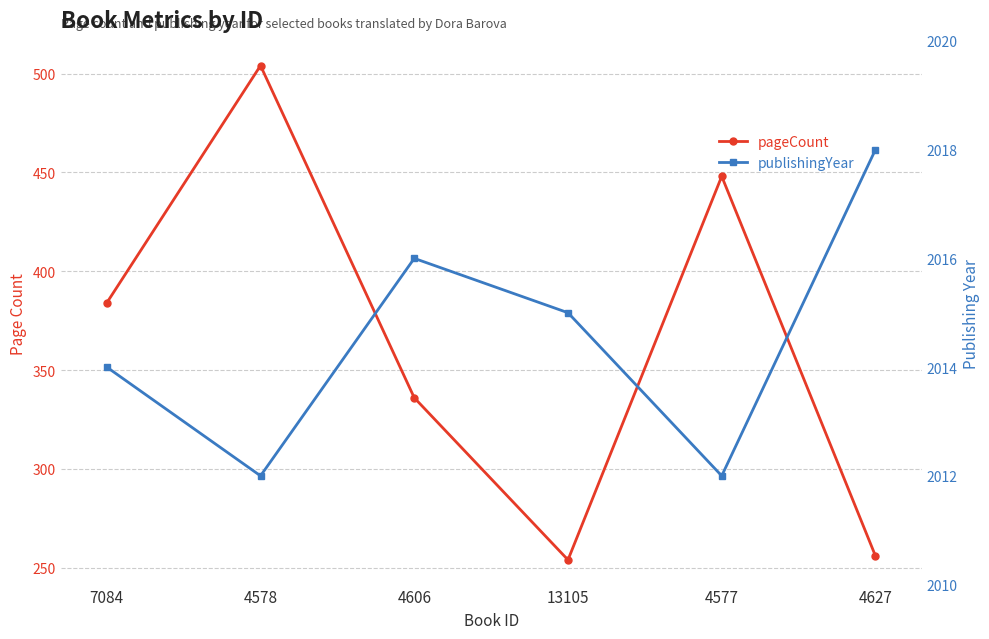

Which series has the widest spread of values?

pageCount